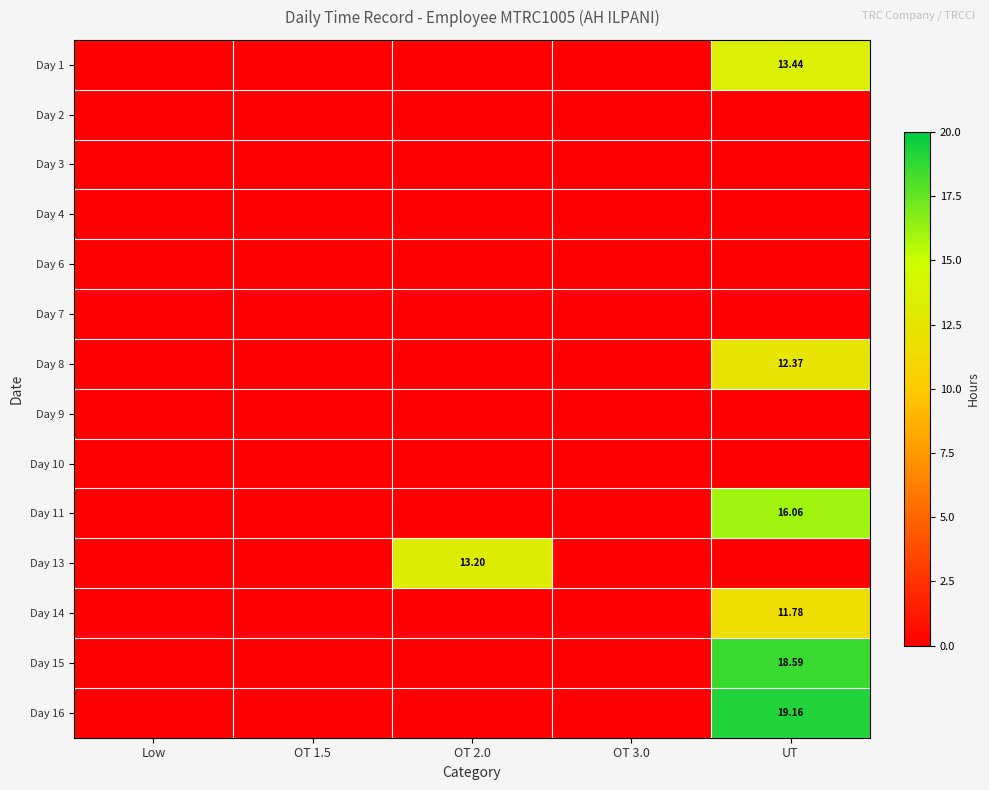

Count the number of categories in the chart.

5